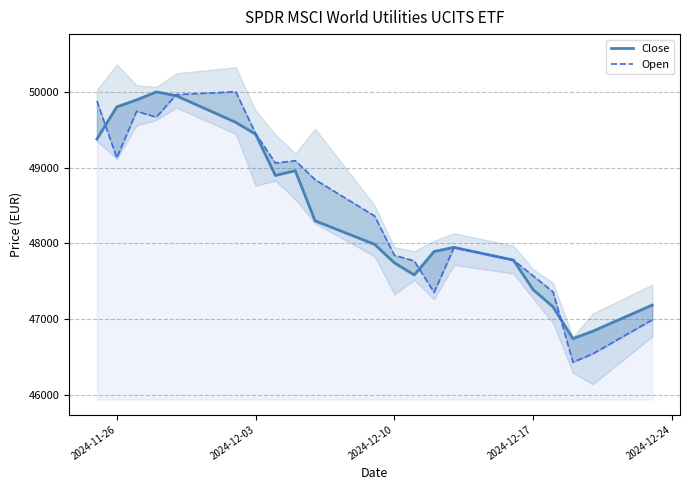

What is the value of the Open point at the 9th from the left?

49093